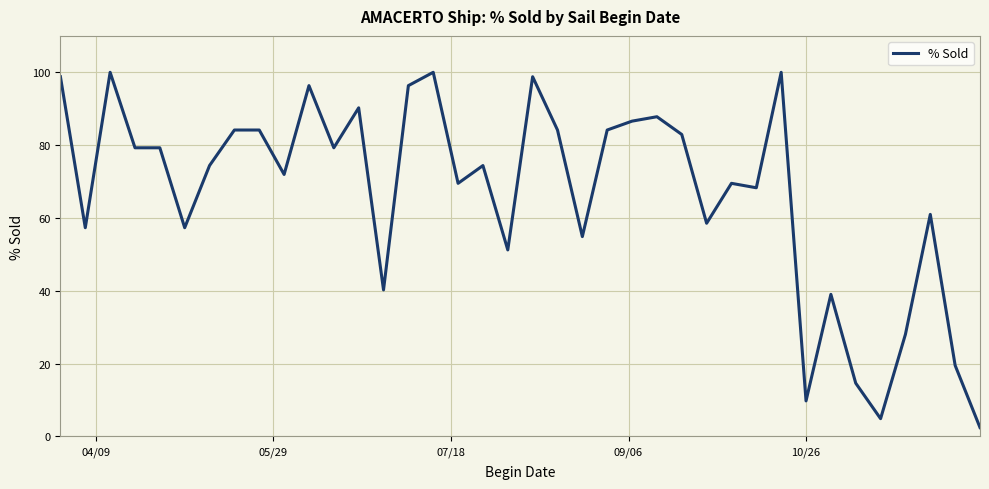

What is the smallest value displayed?

2.4